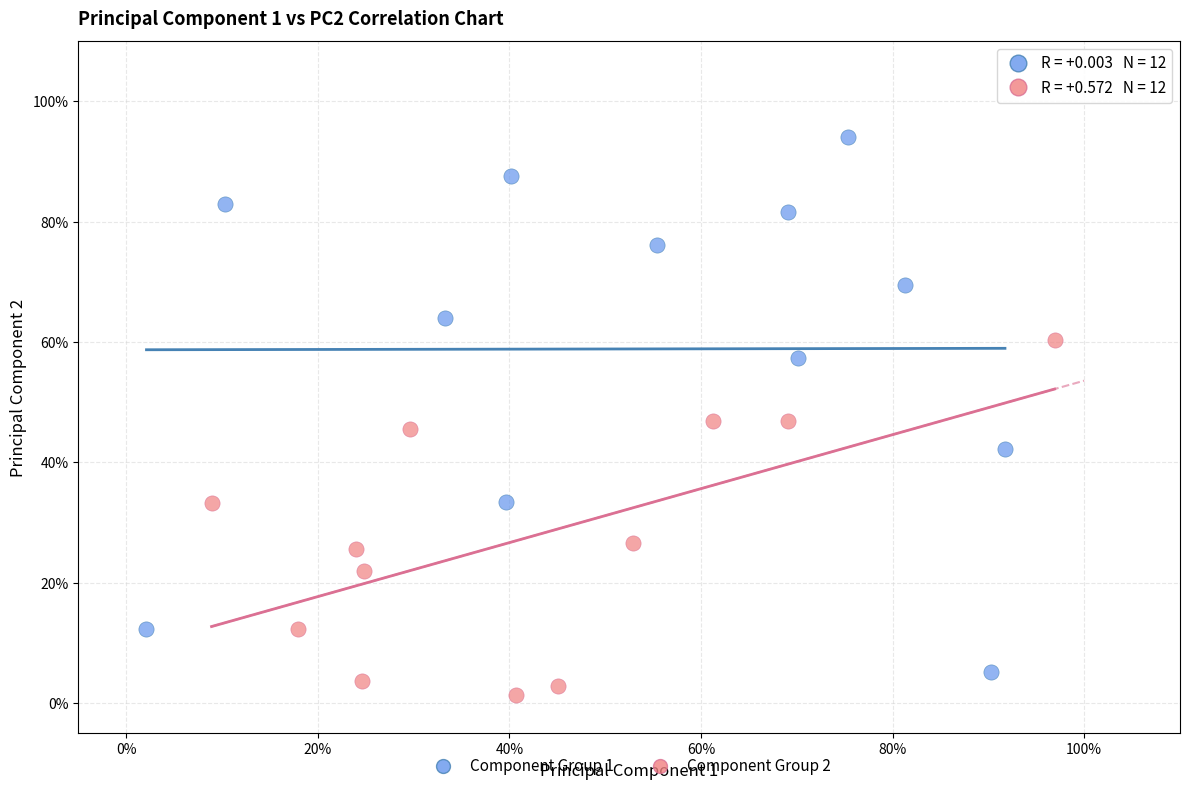

Which series reaches the minimum Y coordinate?

Component Group 2